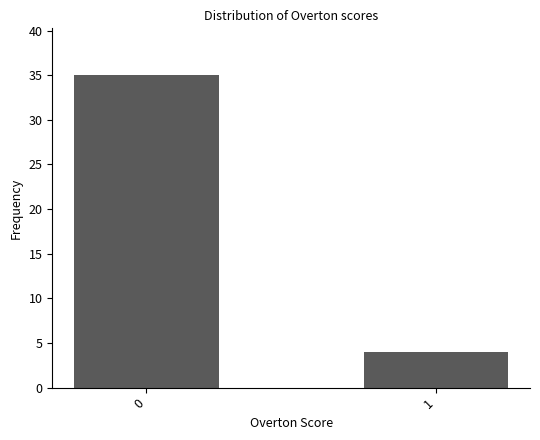

What is the maximum value shown in the chart?

35